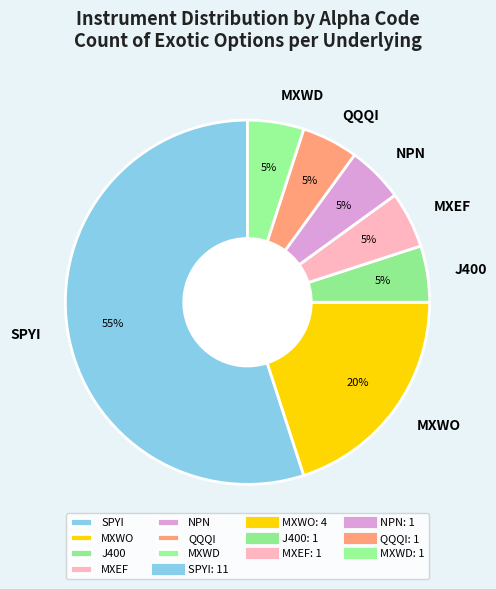

What is the largest slice in the pie chart?

SPYI